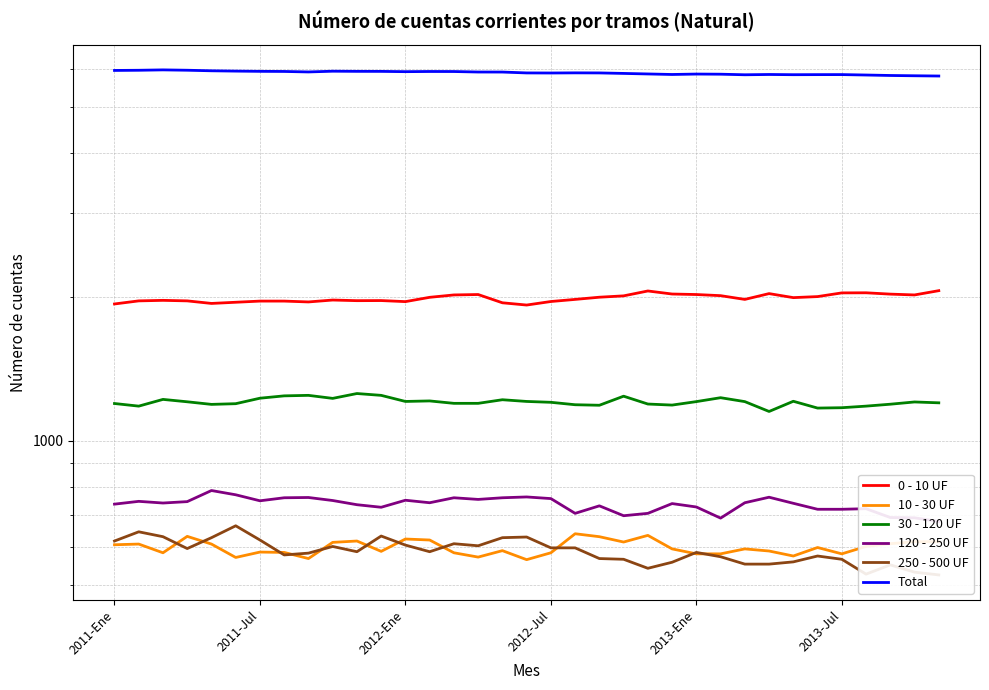

True or false: 30 - 120 UF has more than 0 interior local peaks.

True